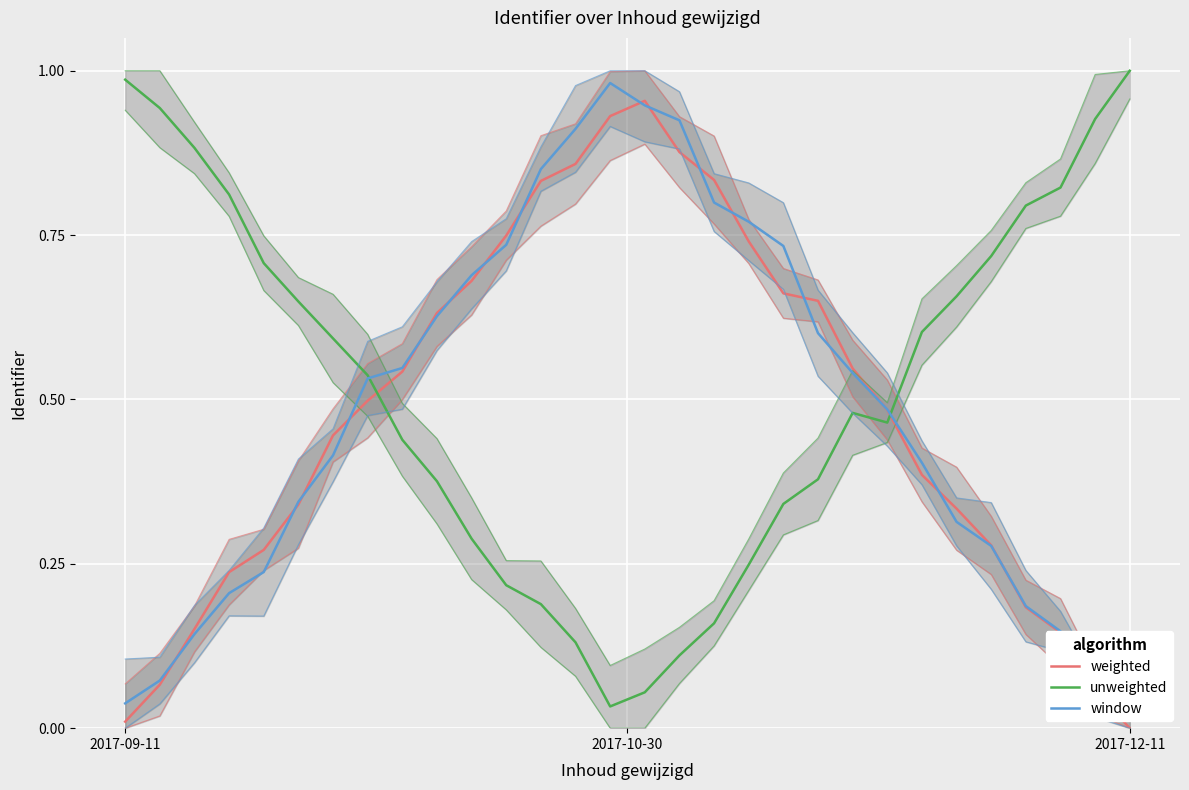

What is the value of the unweighted point at the 9th from the left?

0.4